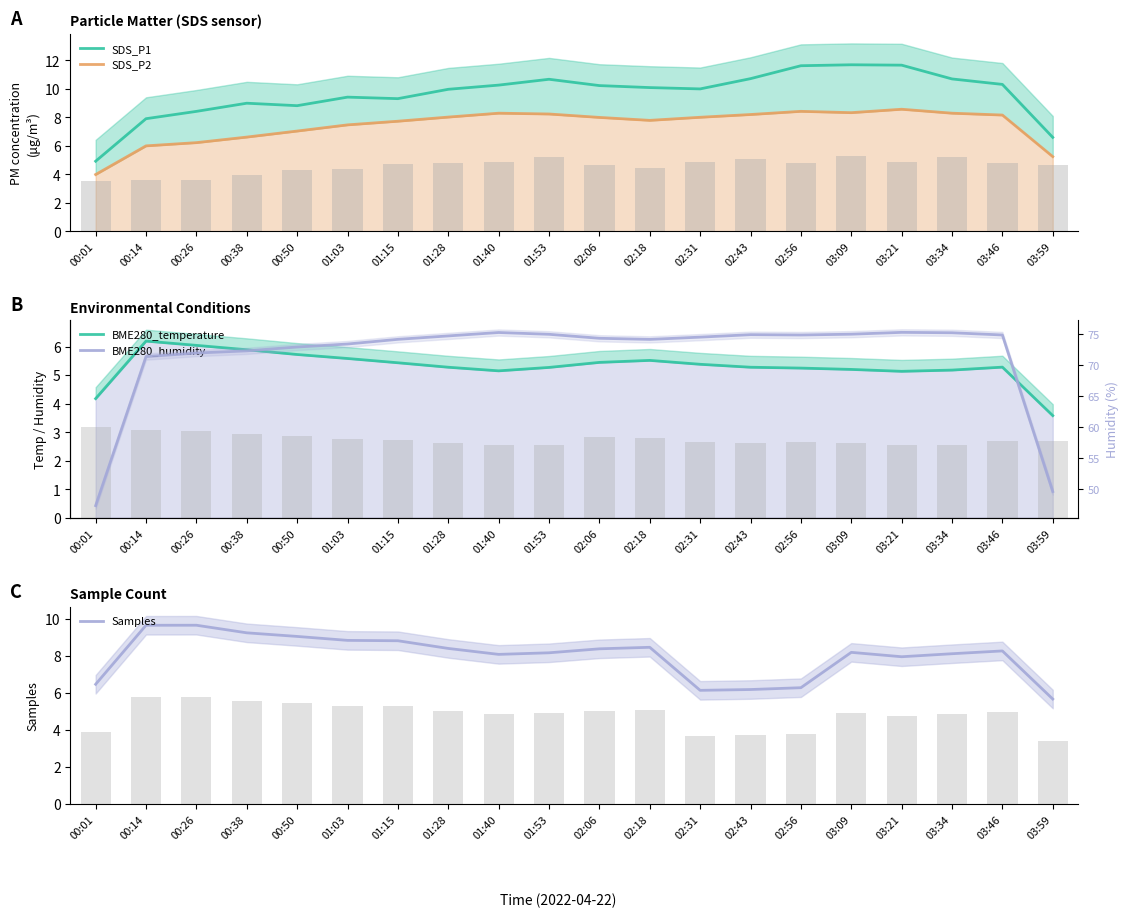

Which series has the largest range (max minus min)?

BME280_humidity